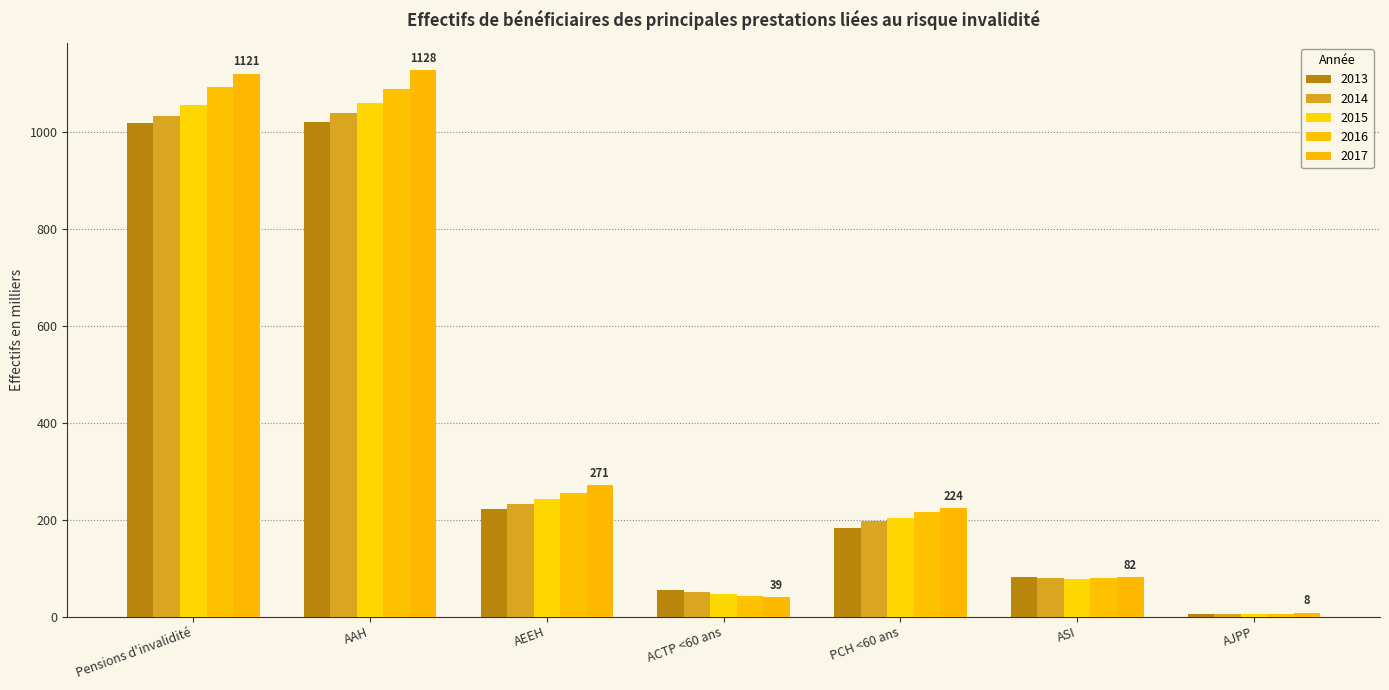

Is the value of 2014 at PCH <60 ans greater than the value of 2016 at ACTP <60 ans?

Yes